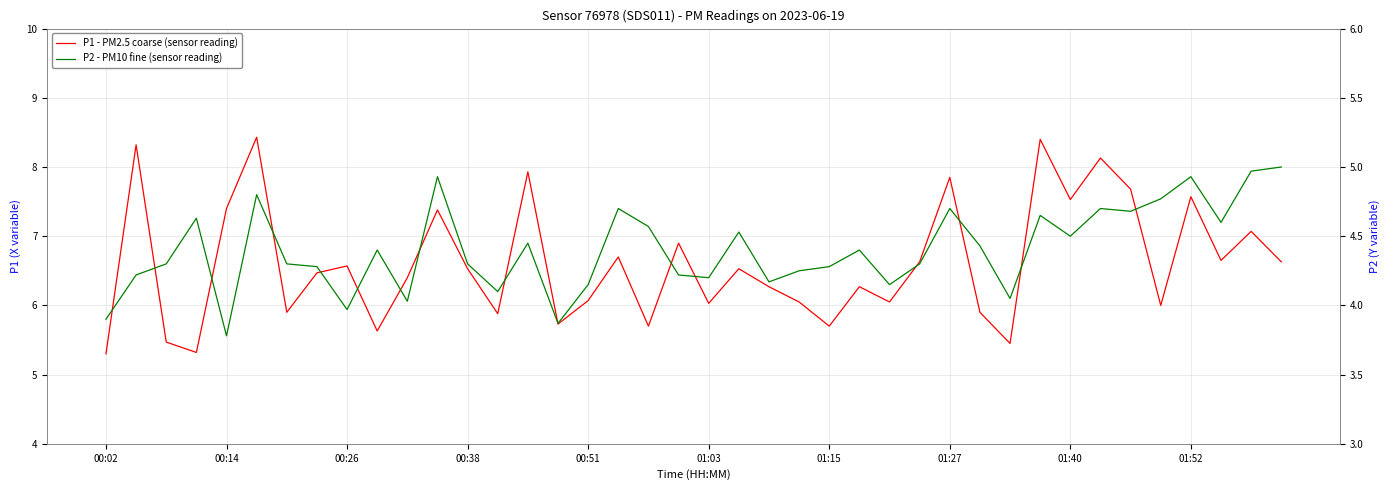

Is this an area chart (filled region under the line)?

No